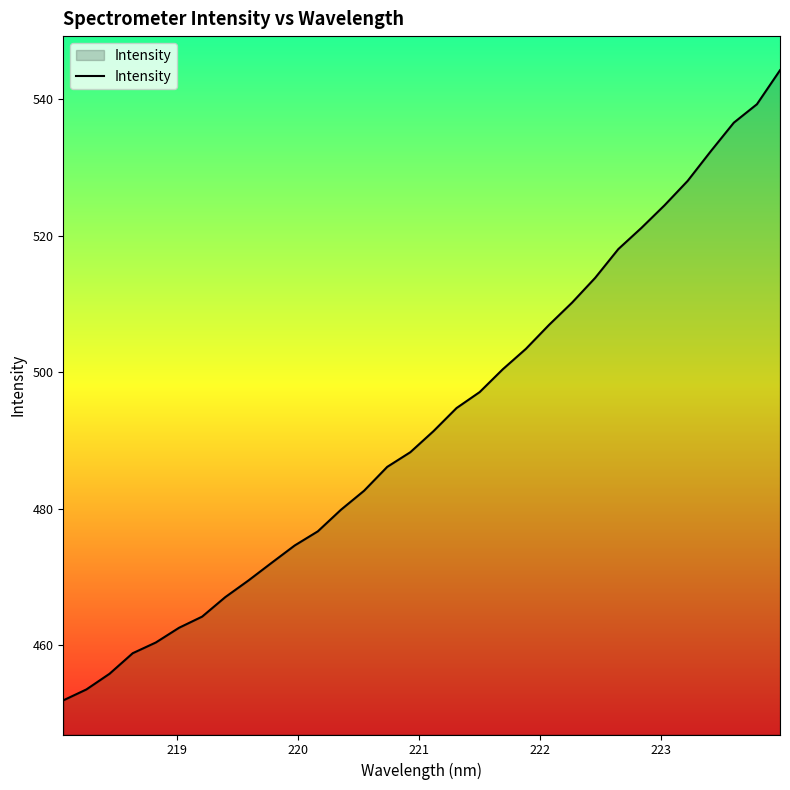

What is the greatest value displayed?

544.2